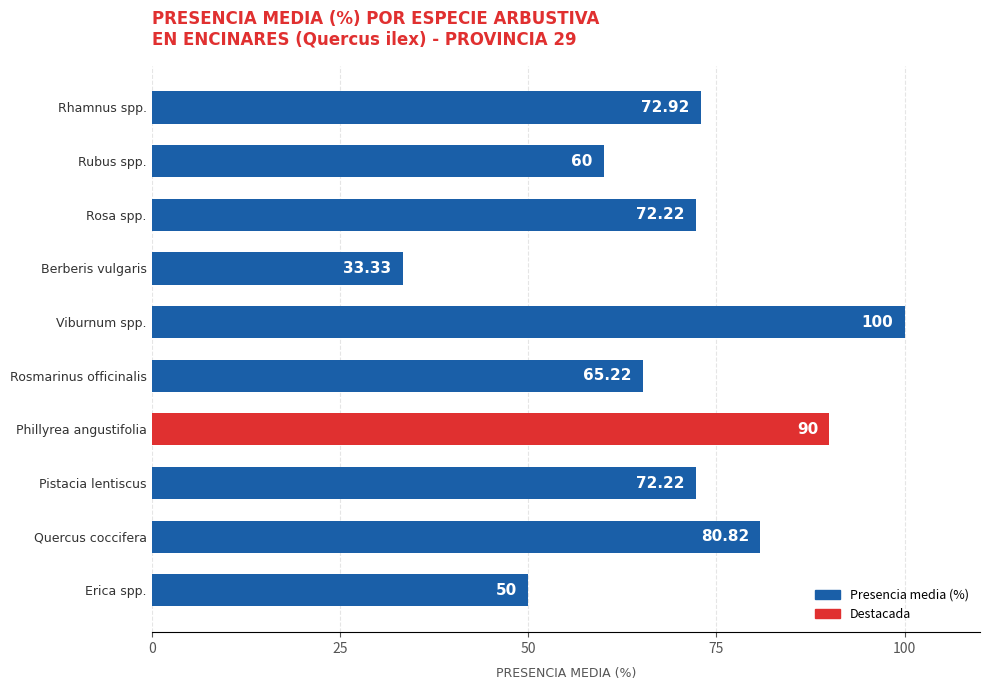

What is the sum of all values?

696.7